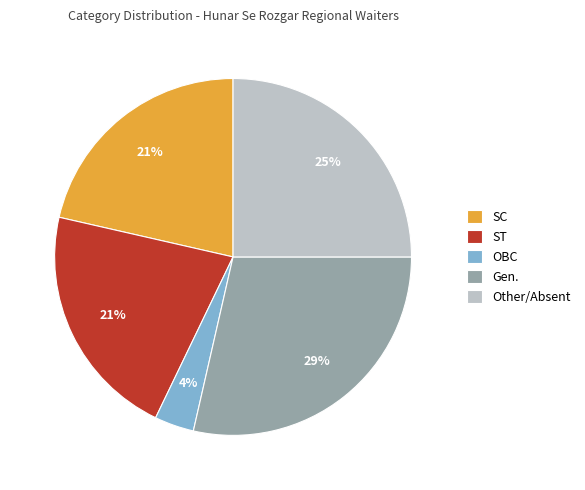

Is there any slice that represents more than half of the pie?

No